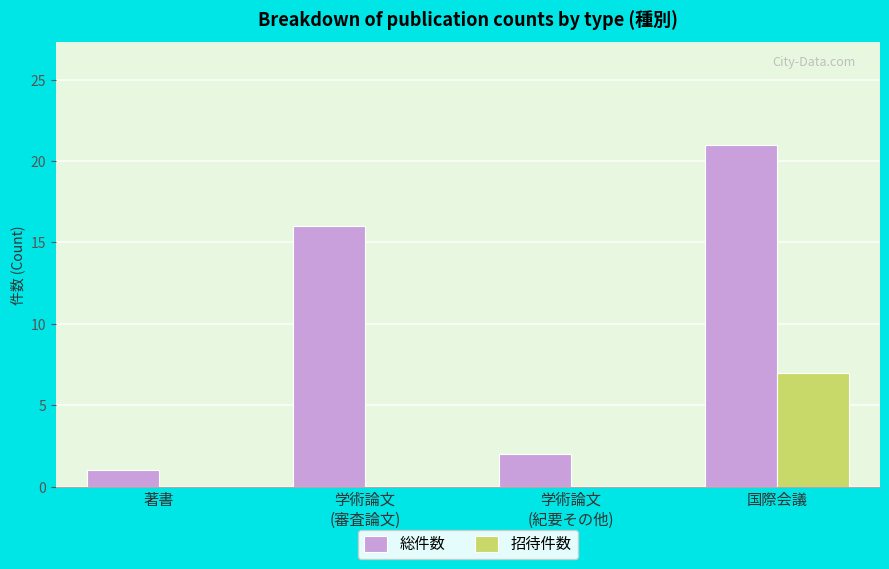

Which series has the largest range (max minus min)?

総件数